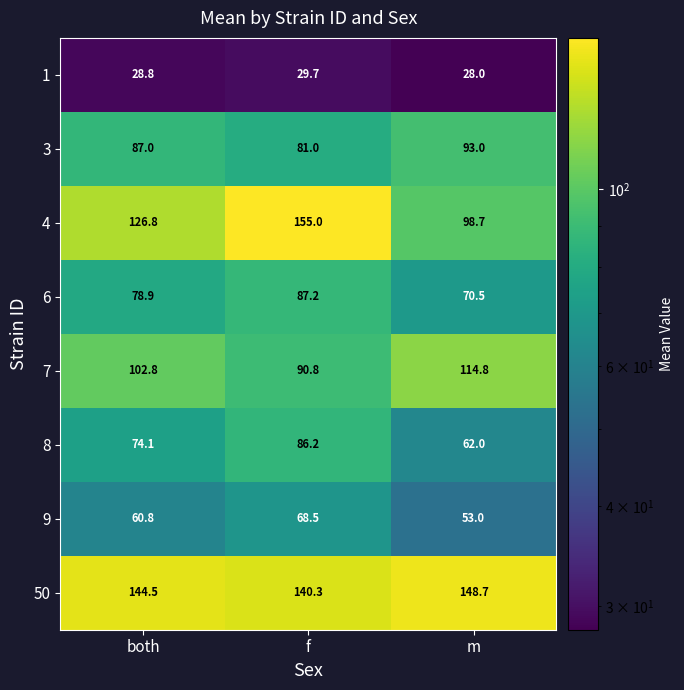

Rank the series at both from lowest to highest value.

1, 9, 8, 6, 3, 7, 4, 50